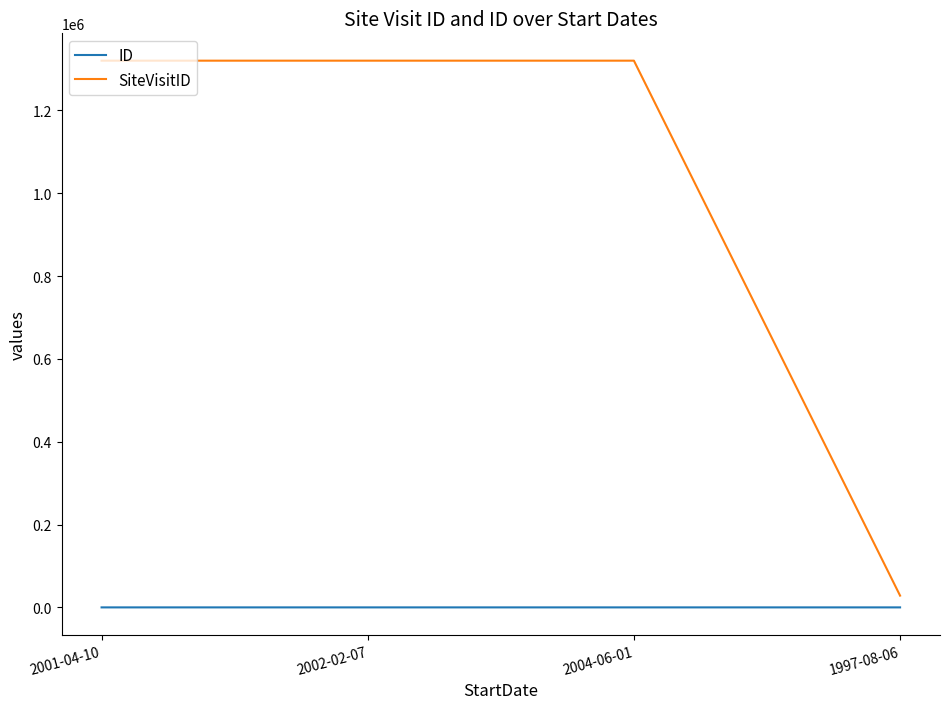

True or false: SiteVisitID has more than 2 points higher than both neighbors.

False